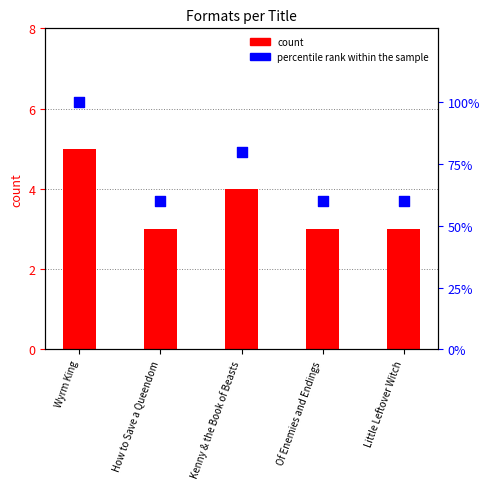

Which series contains the lowest Y value?

count